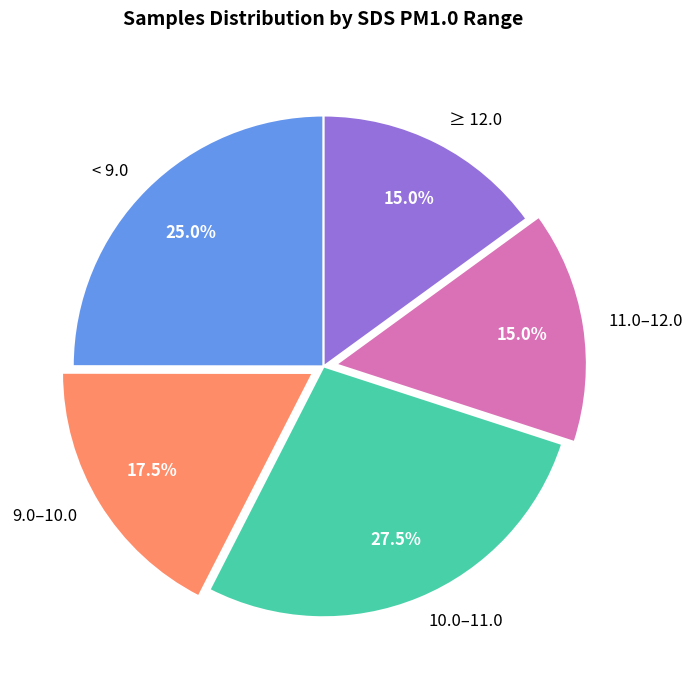

Approximately how many times larger is the value at 10.0–11.0 compared to ≥ 12.0?

1.8